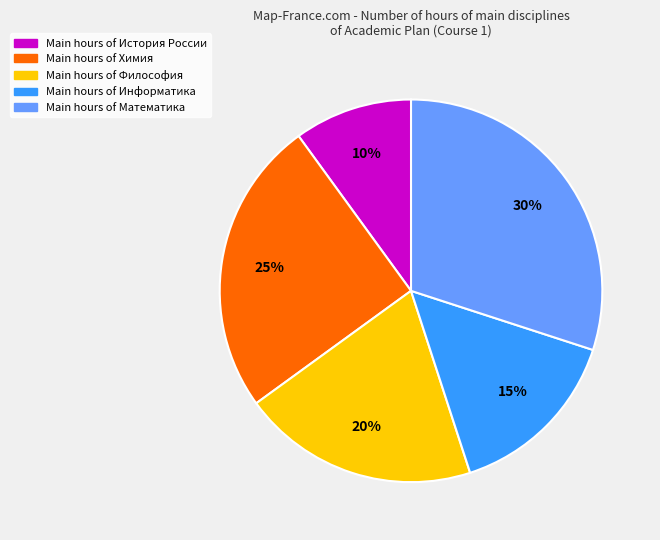

To the nearest percent, what is the average slice percentage?

20%